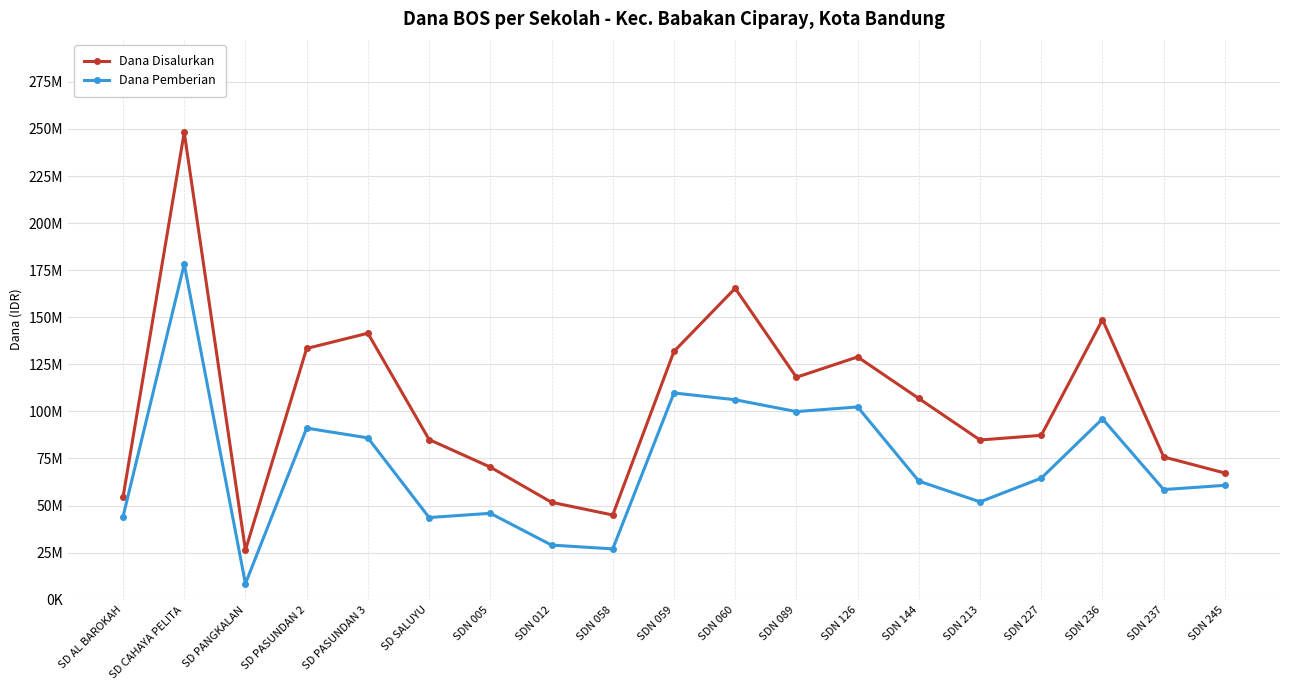

What is the approximate value of Dana Disalurkan at SDN 144, to the nearest 100?

106875000